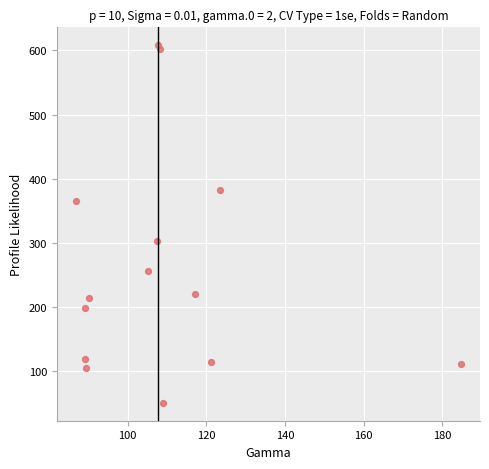

What Y value in the scatter plot is closest to 329?

303